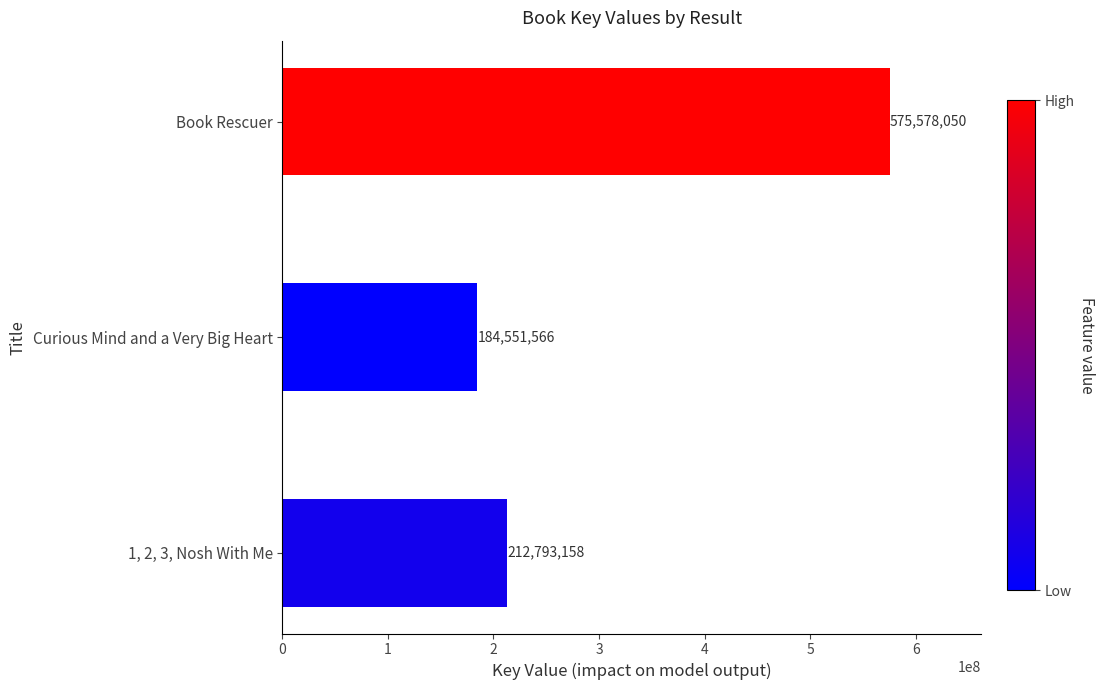

What is the sum of all values?

972922774